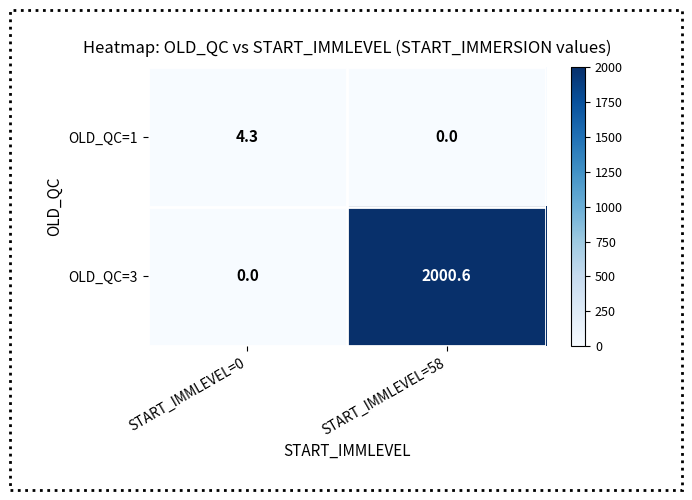

Count the number of categories in the chart.

2